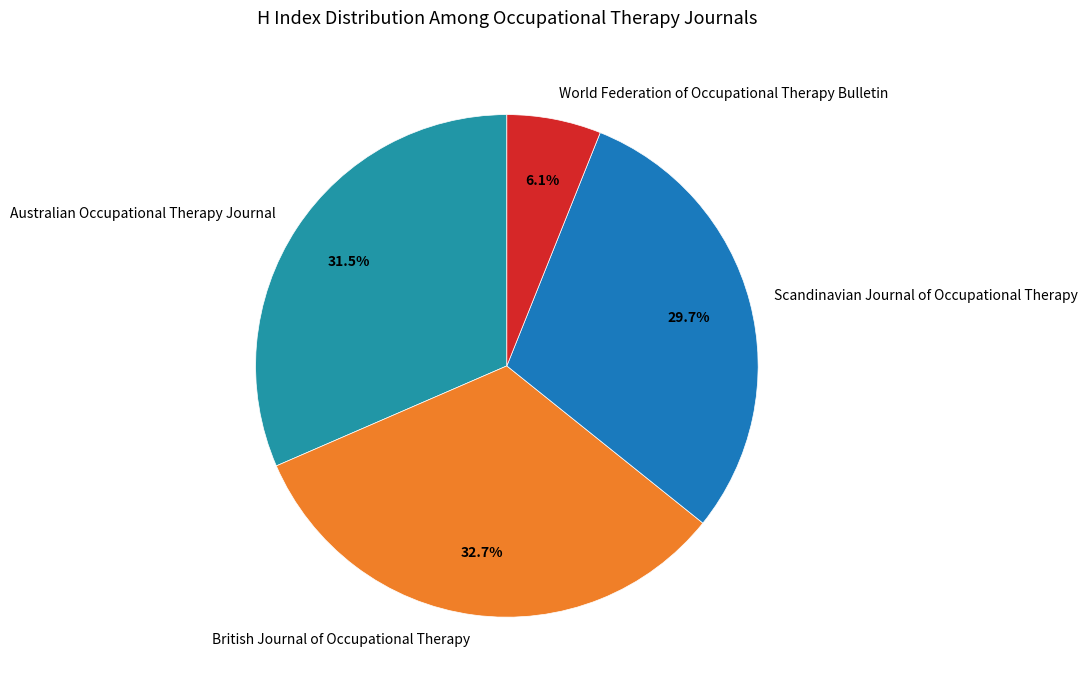

Is British Journal of Occupational Therapy the majority of the pie?

No